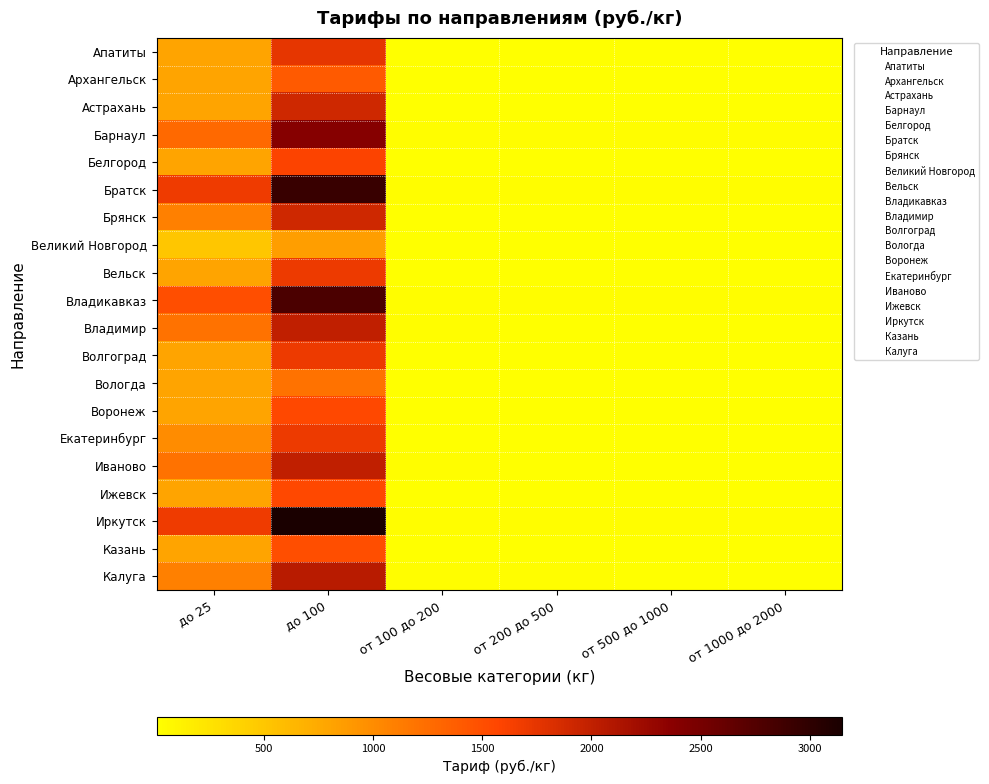

Which category has the lowest value across all series?

от 1000 до 2000